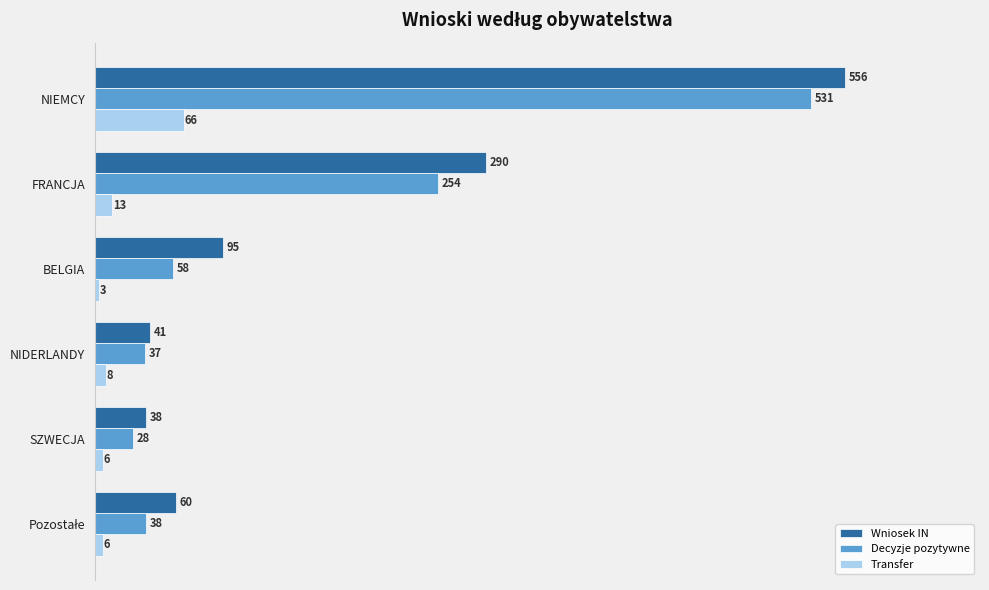

What is the difference between the maximum and minimum values in the Transfer series?

63